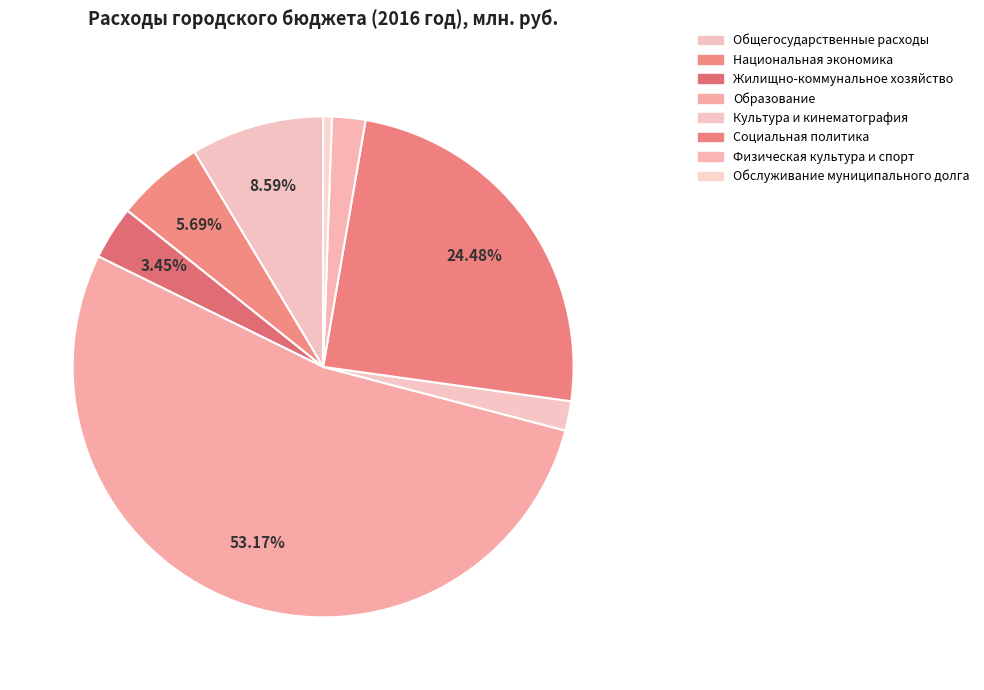

How many slices are in this pie chart?

8